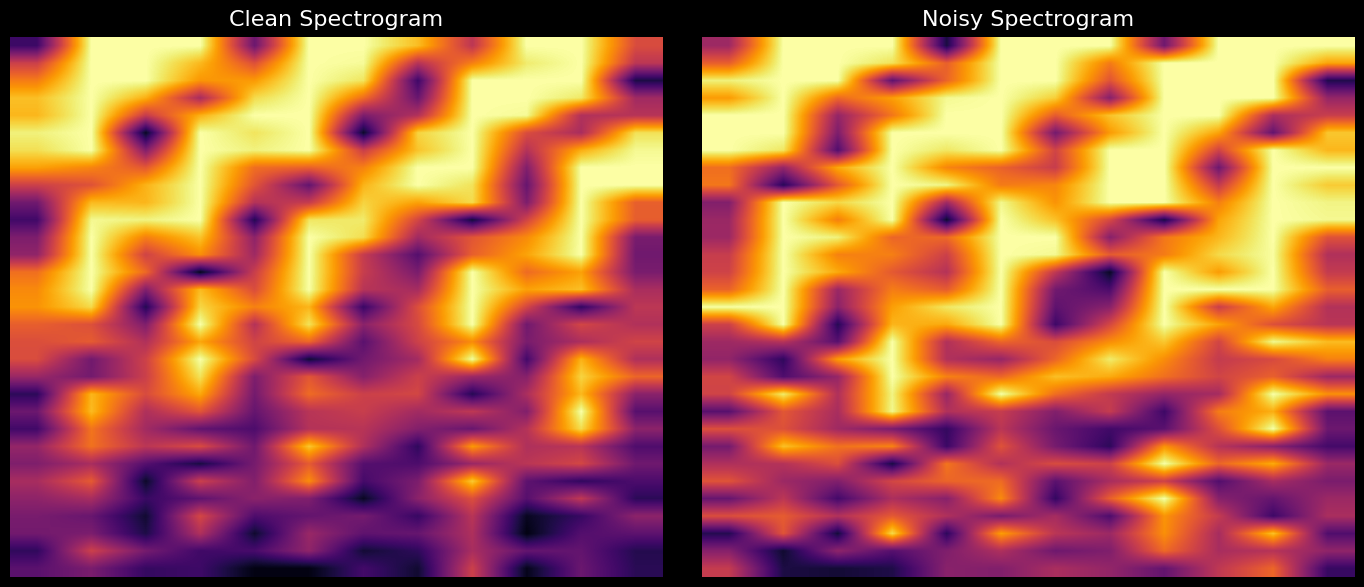

Which category has the lowest value across all series?

7